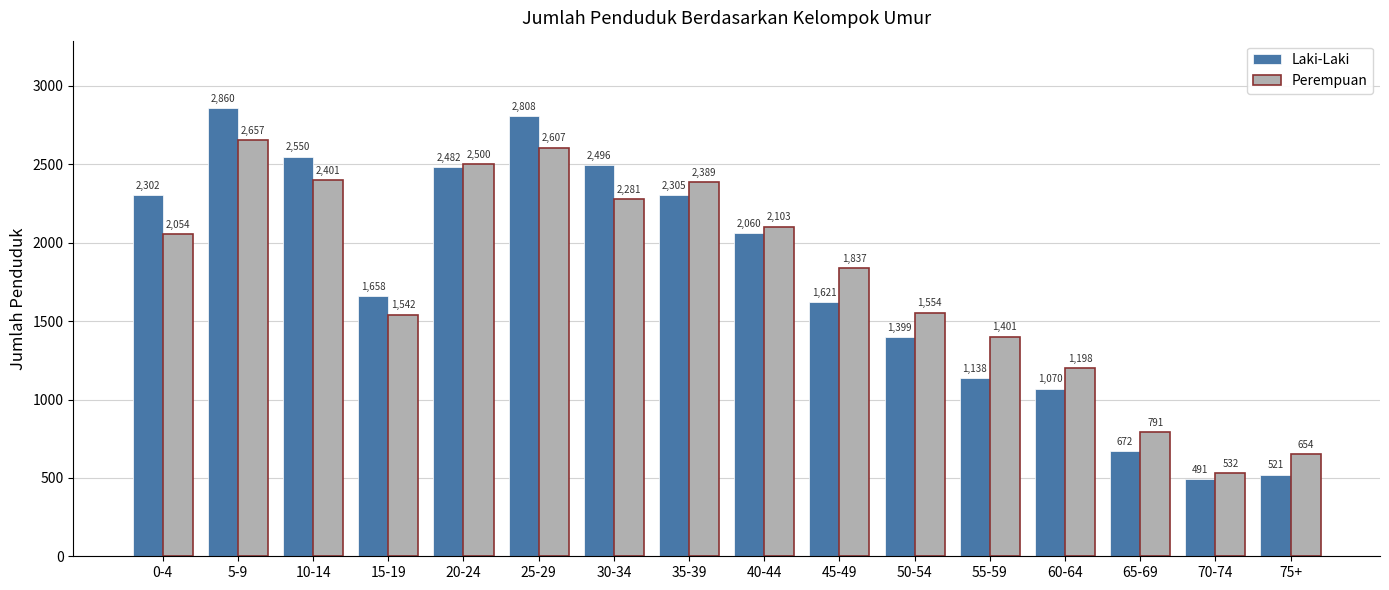

How many bars are there in total?

32